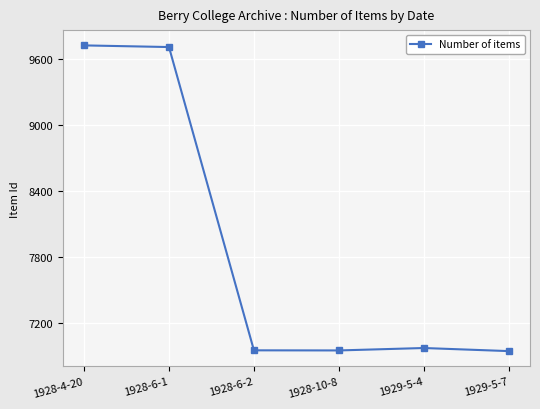

How many distinct data groups are displayed?

1